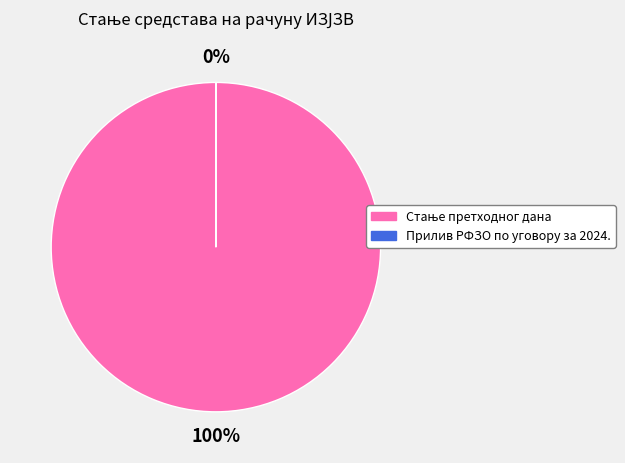

To the nearest percent, what is the average slice percentage?

50%